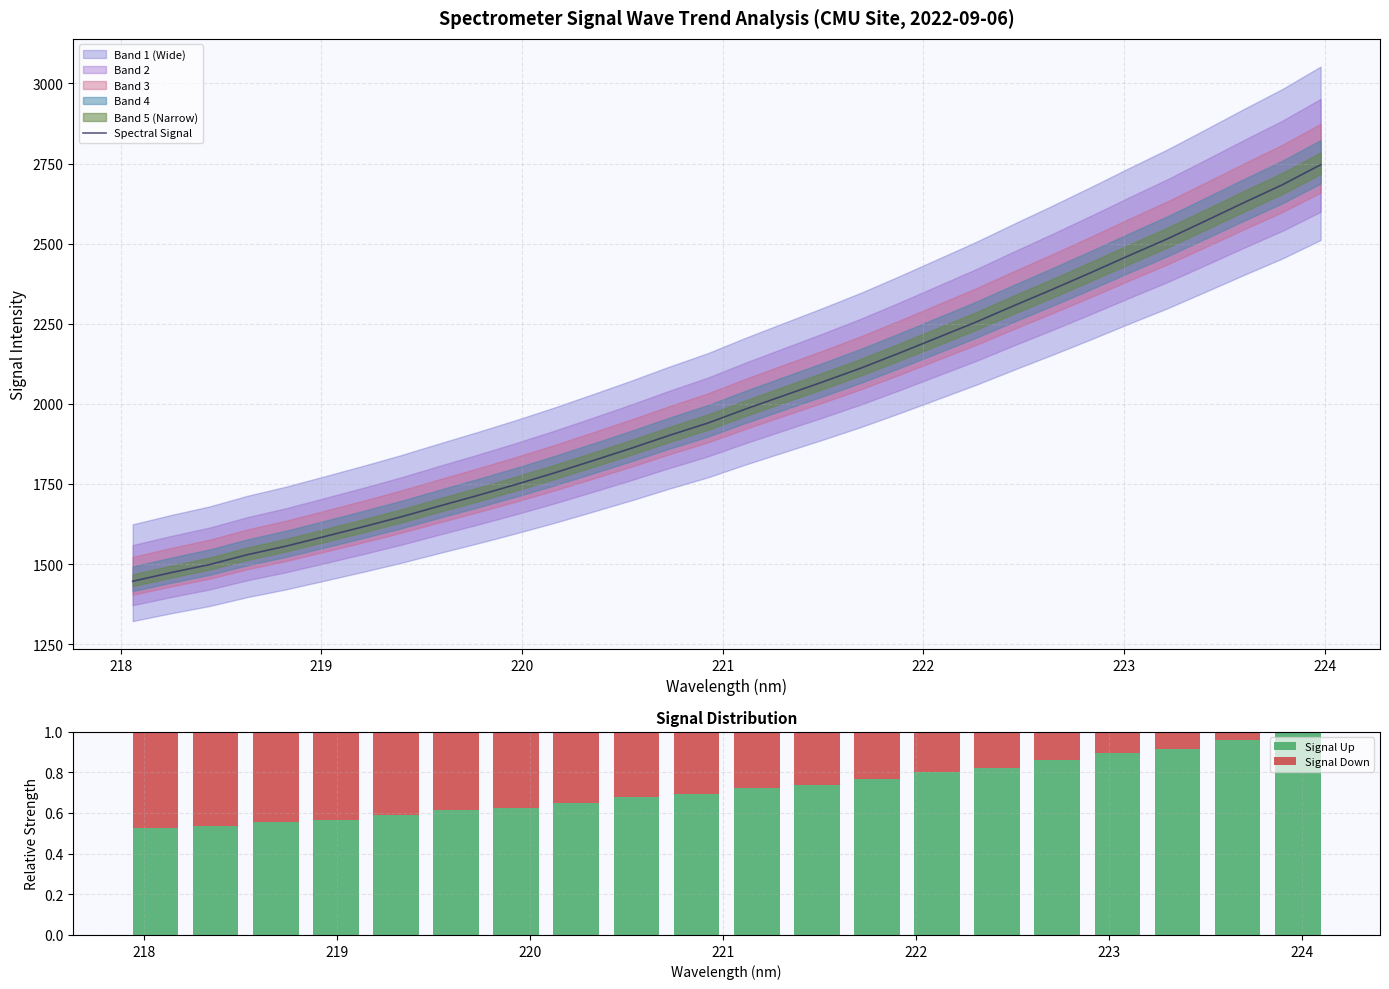

Which label corresponds to the largest value in the chart?

223.9802